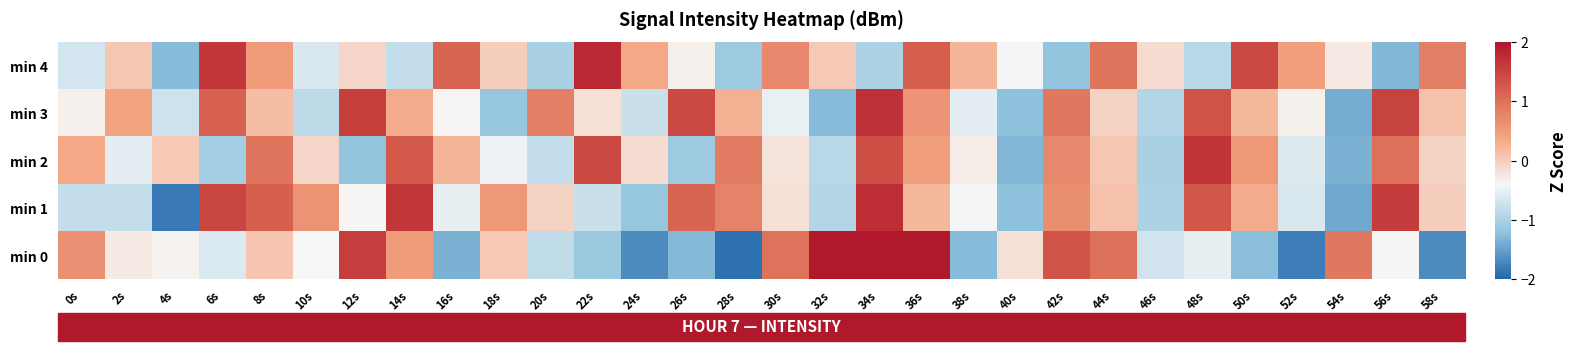

Count the number of data series in this chart.

5